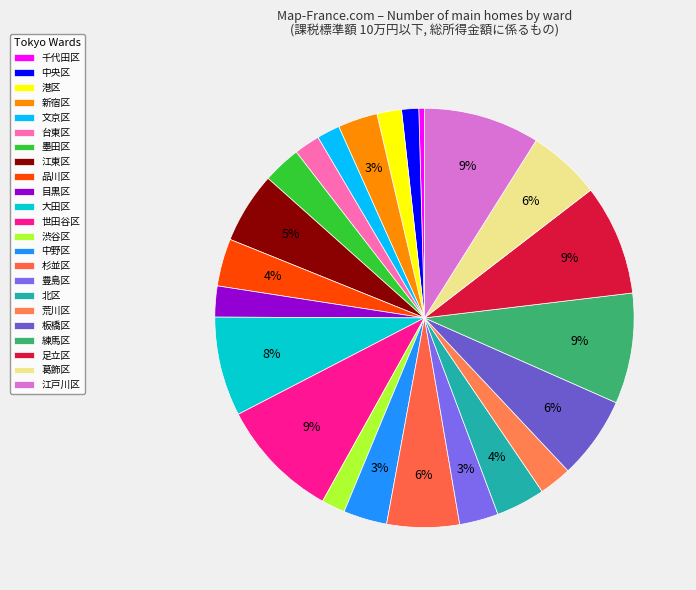

Count the number of slices in the pie.

23